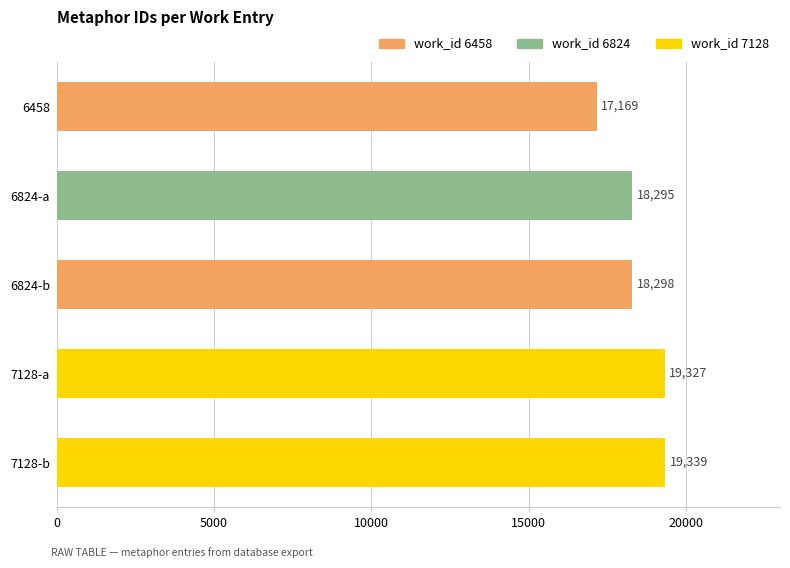

What is the label of the 1st bar from the top?

6458